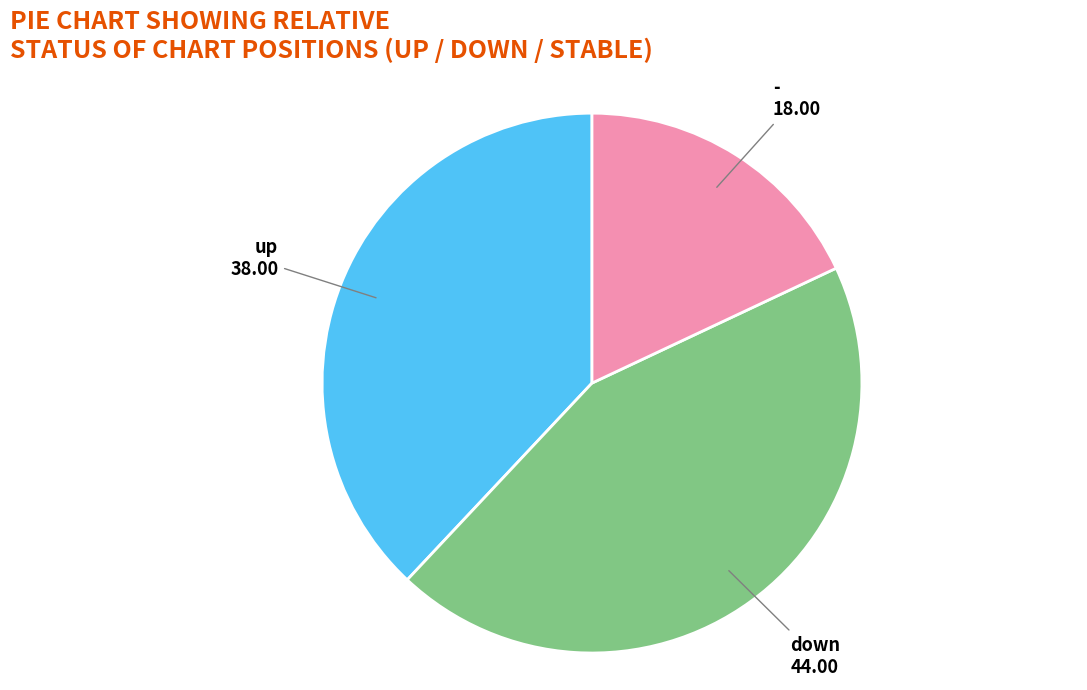

Is there any slice that represents more than half of the pie?

No